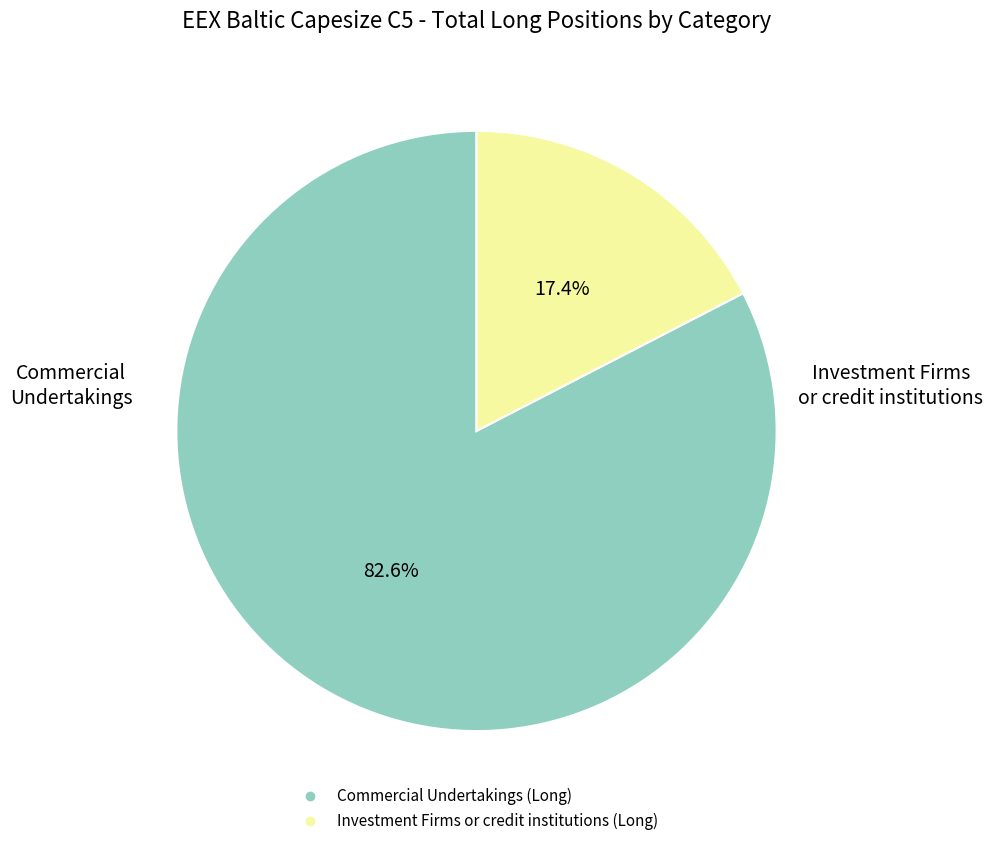

What percentage is the Commercial Undertakings (Long) slice, to the nearest percent?

83%